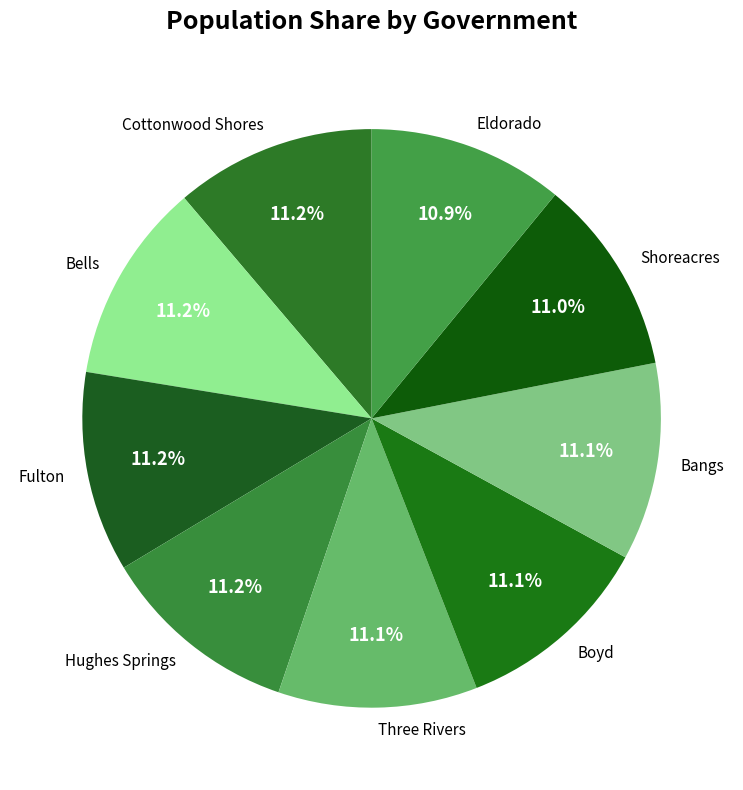

Combined, do Eldorado and Hughes Springs account for over 50%?

No